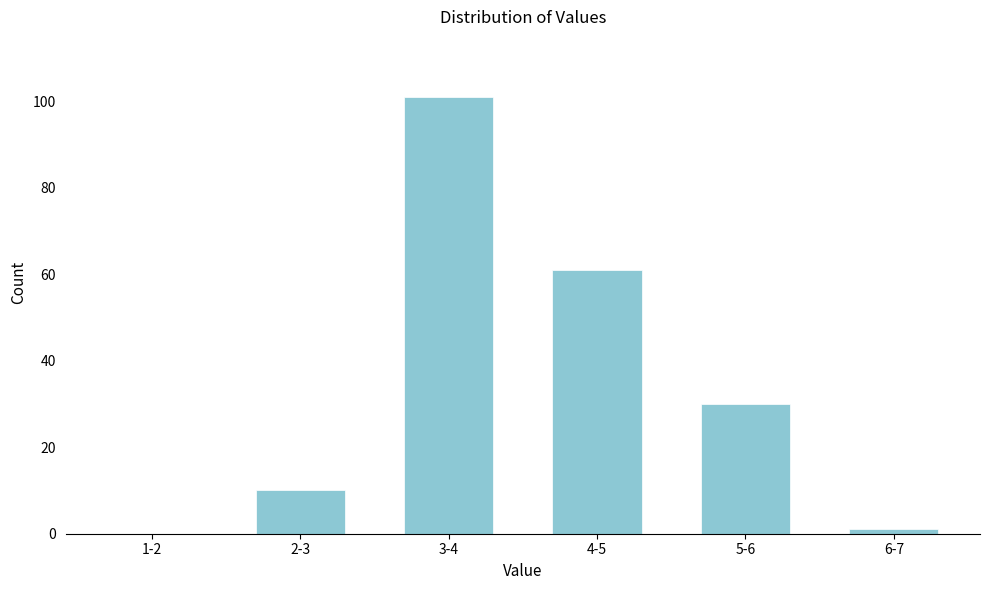

Reading left to right, what are all the values shown in this chart?

1-2=0	2-3=10	3-4=101	4-5=61	5-6=30	6-7=1